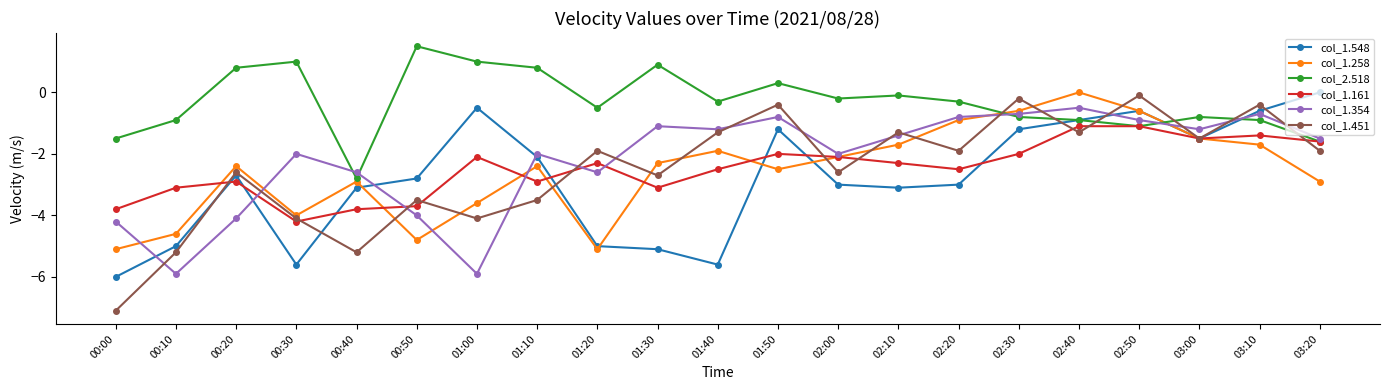

What is the total value across all series at 02:30?

-5.5